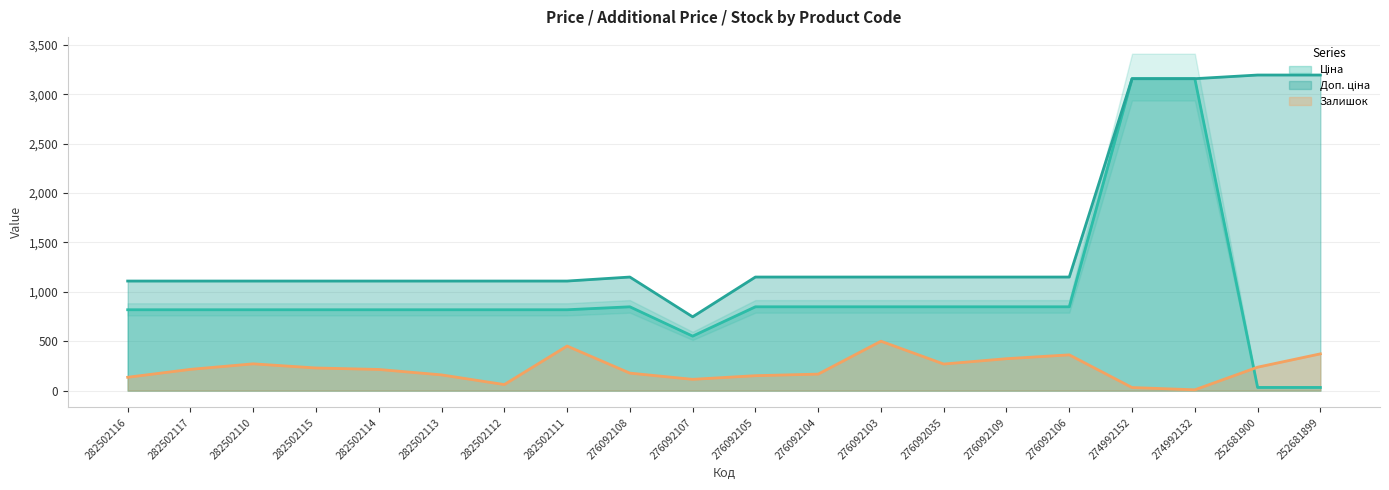

How many series are shown in this chart?

3